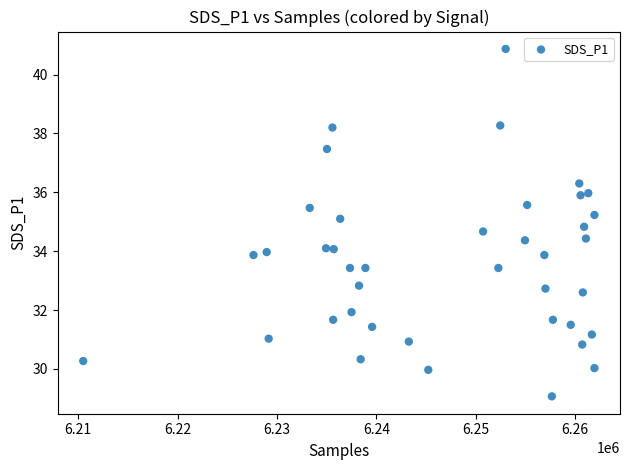

What is the range of X values (max minus min)?

51442.0